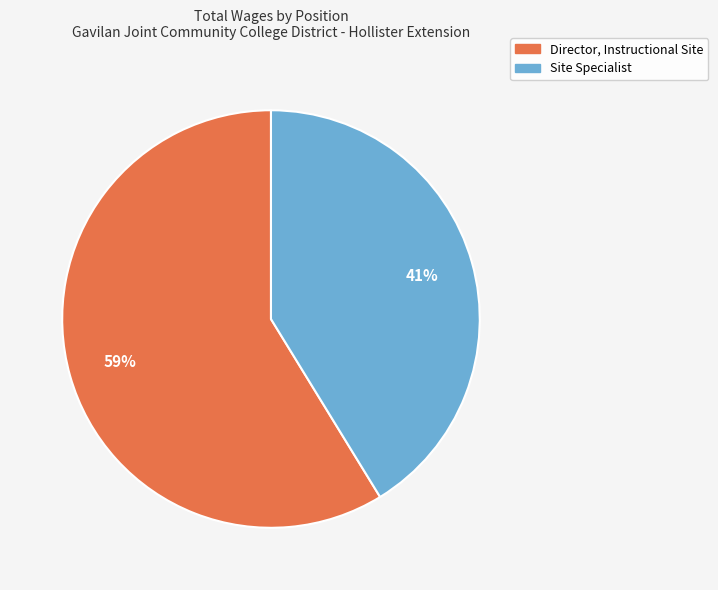

What is the largest slice in the pie chart?

Director, Instructional Site